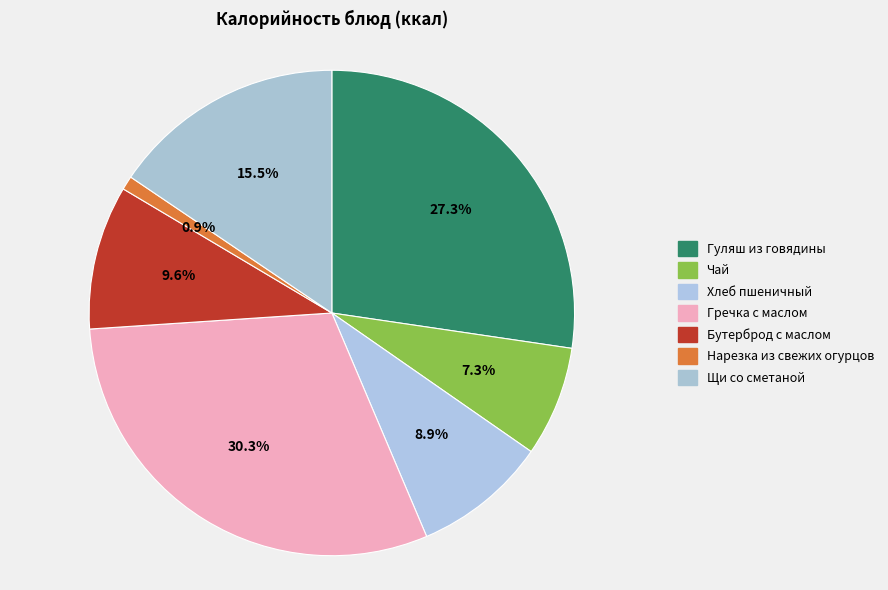

To the nearest percent, what is the combined percentage of Нарезка из свежих огурцов and Гречка с маслом?

31%